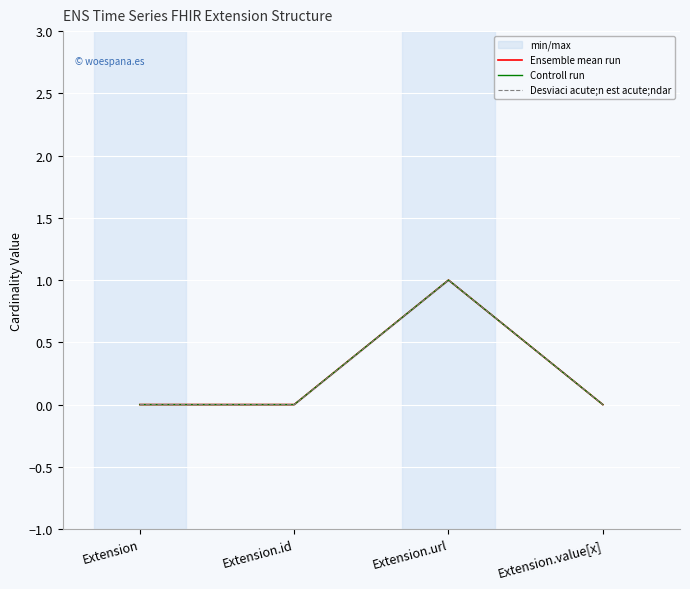

Between Extension and Extension.id, which is larger?

Extension